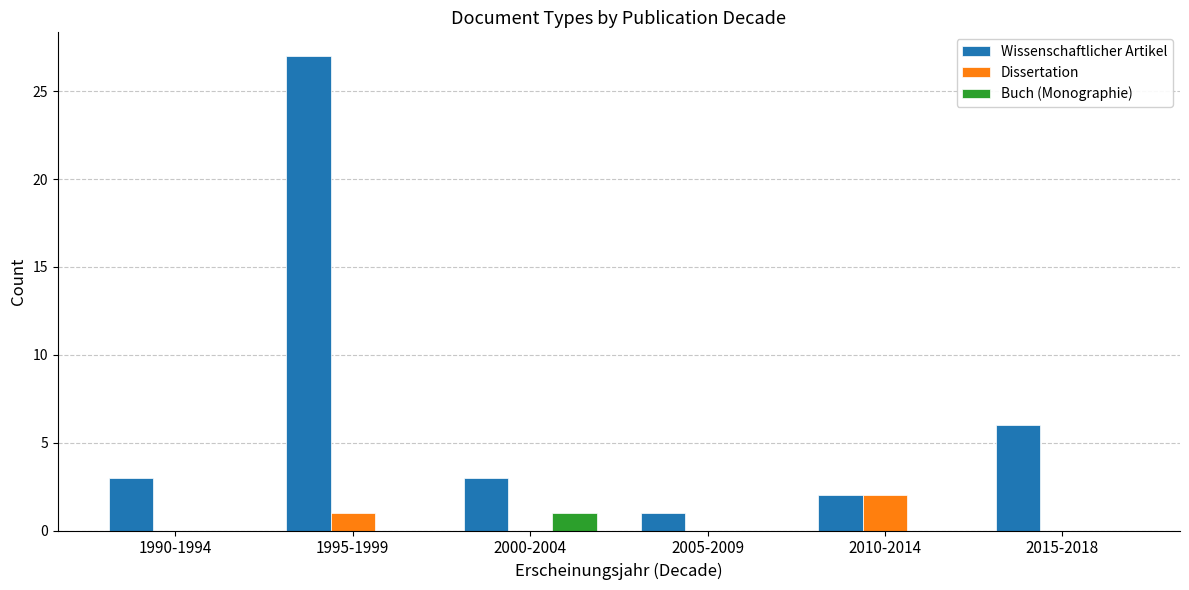

What are all the series names shown in the legend?

Wissenschaftlicher Artikel, Dissertation, Buch (Monographie)